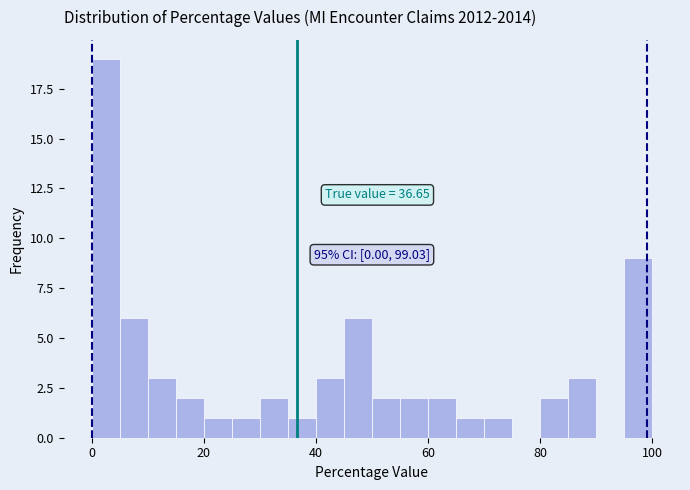

Around what value on the x-axis is the tallest bar? Give the approximate position of its centre, as read against the axis.

2